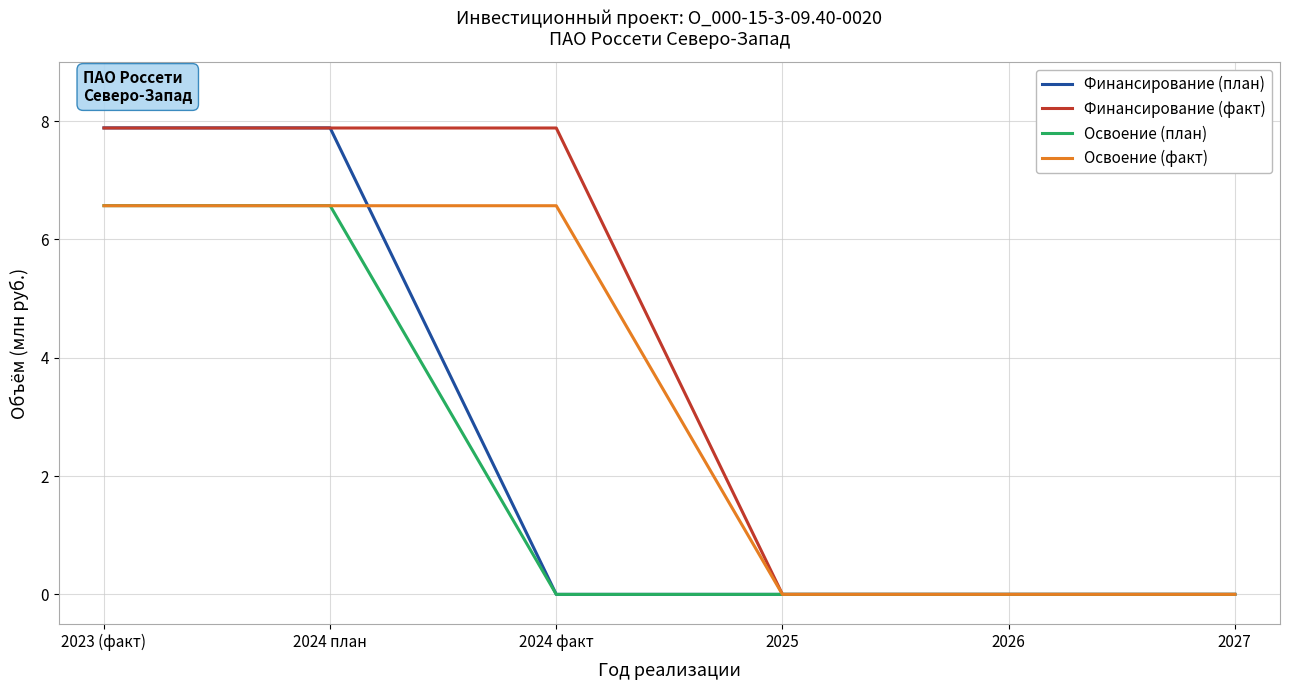

Rank the series by their average value, from highest to lowest.

Финансирование (факт), Освоение (факт), Финансирование (план), Освоение (план)